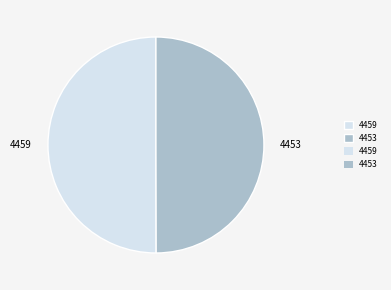

Count the number of slices in the pie.

2